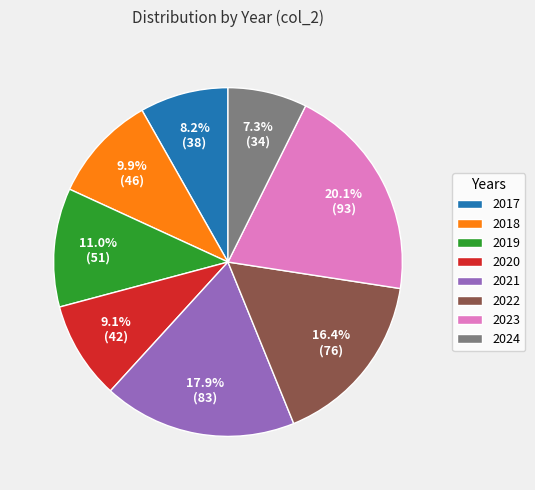

The 2022 slice represents 16% of the pie. True or false?

True